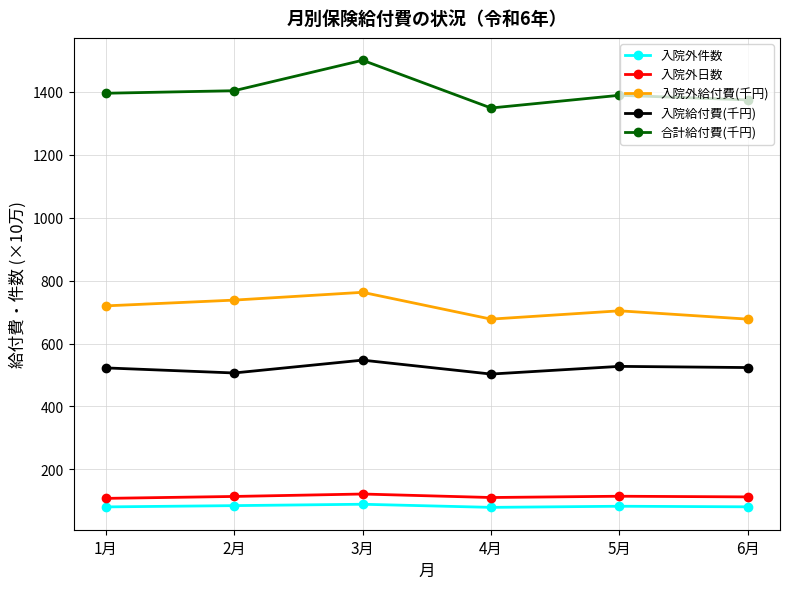

What is the spread (max minus min) of values at 3月?

1410.0